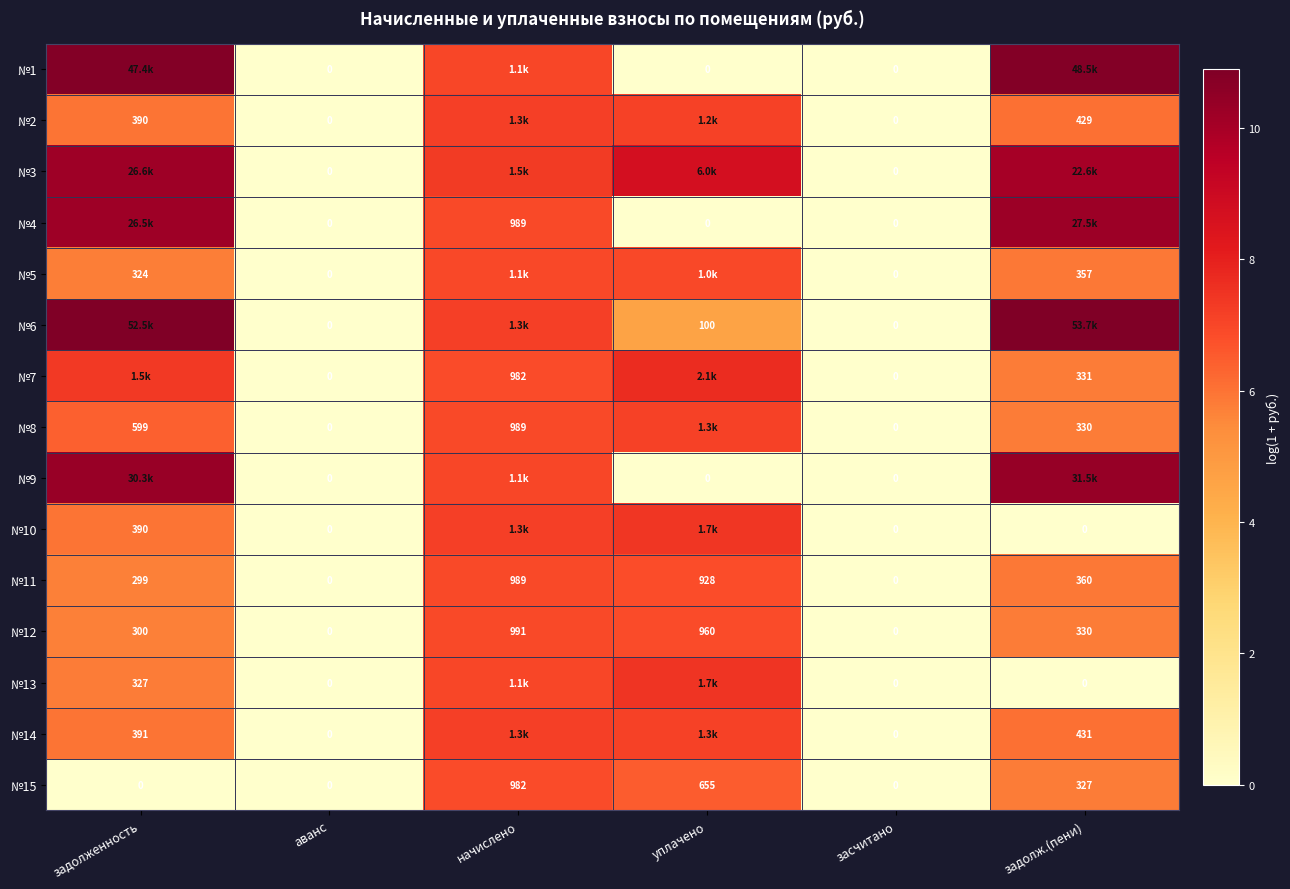

At which category does the chart reach its minimum across all series?

аванс